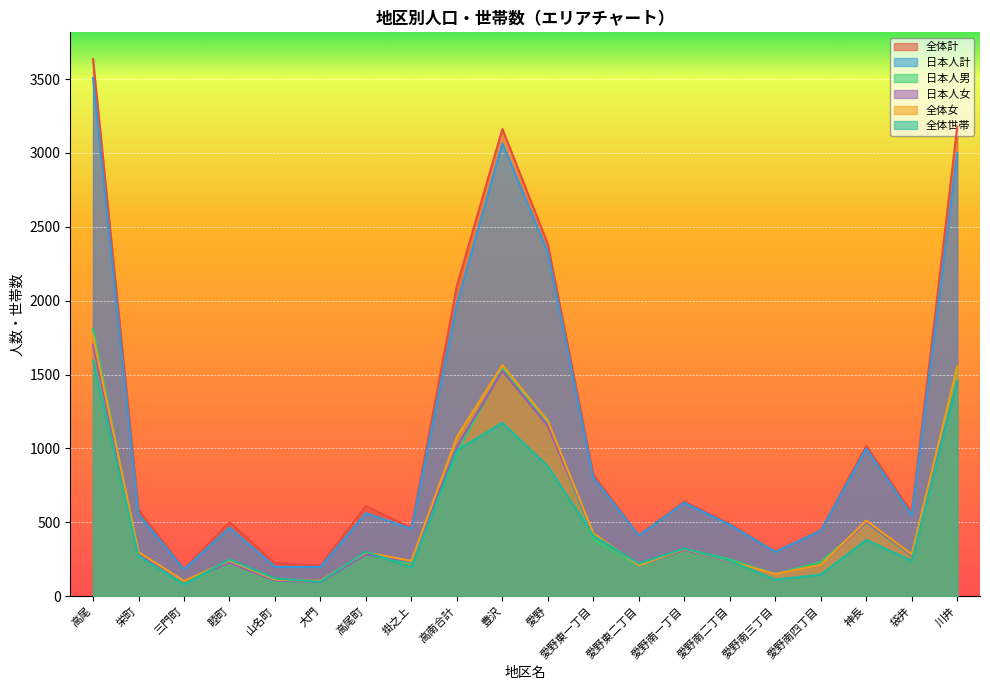

List the series in order of their peak value, lowest first.

全体世帯, 日本人女, 全体女, 日本人男, 日本人計, 全体計